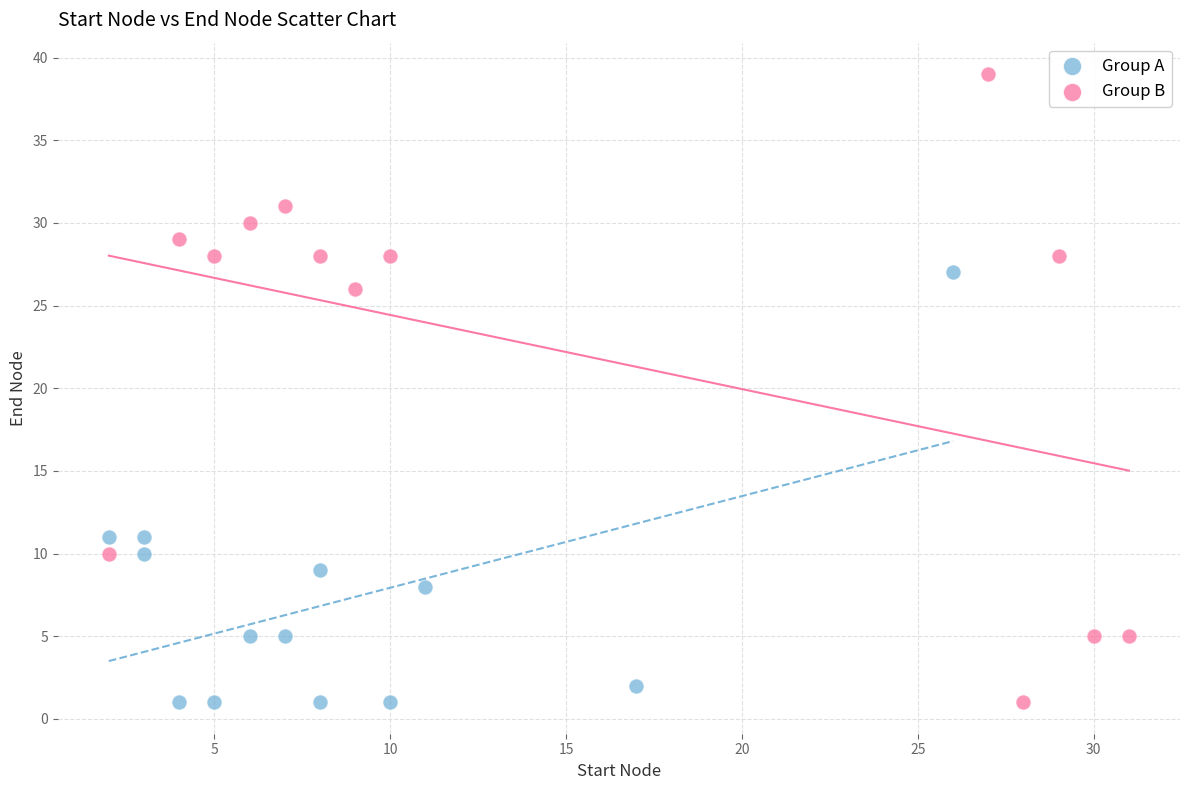

Which series reaches the maximum Y coordinate?

Group B